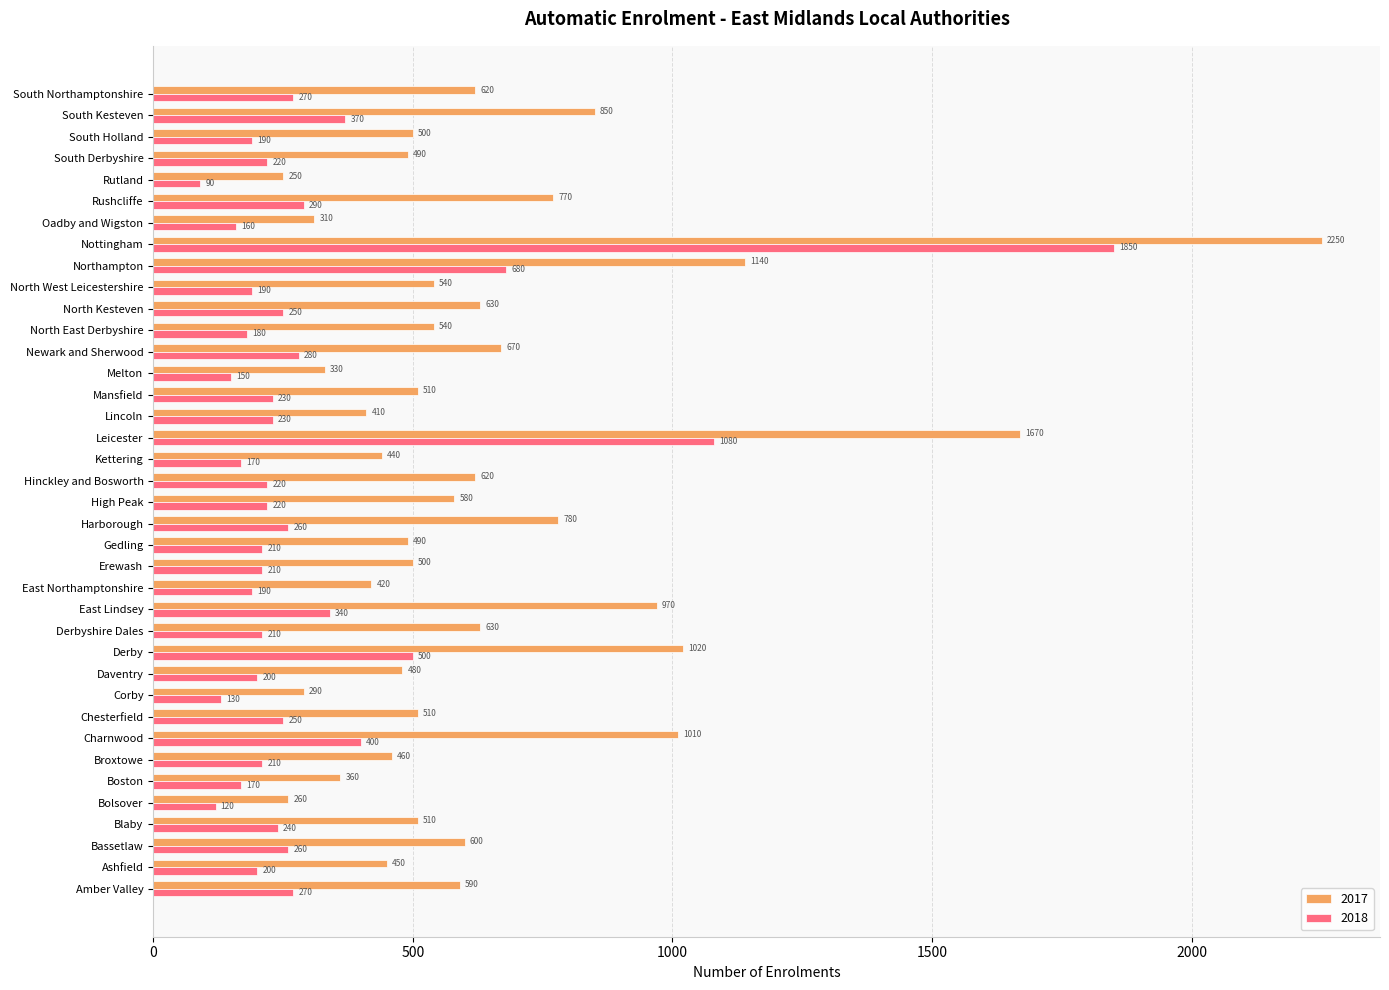

What value does the 2017 series have at Lincoln?

410